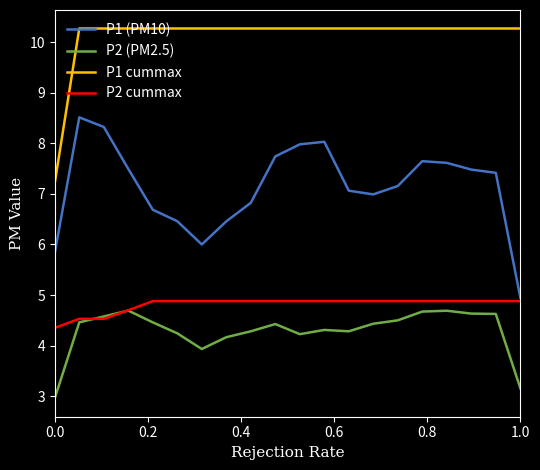

List the series in order of their peak value, lowest first.

P2 (PM2.5), P2 cummax, P1 (PM10), P1 cummax